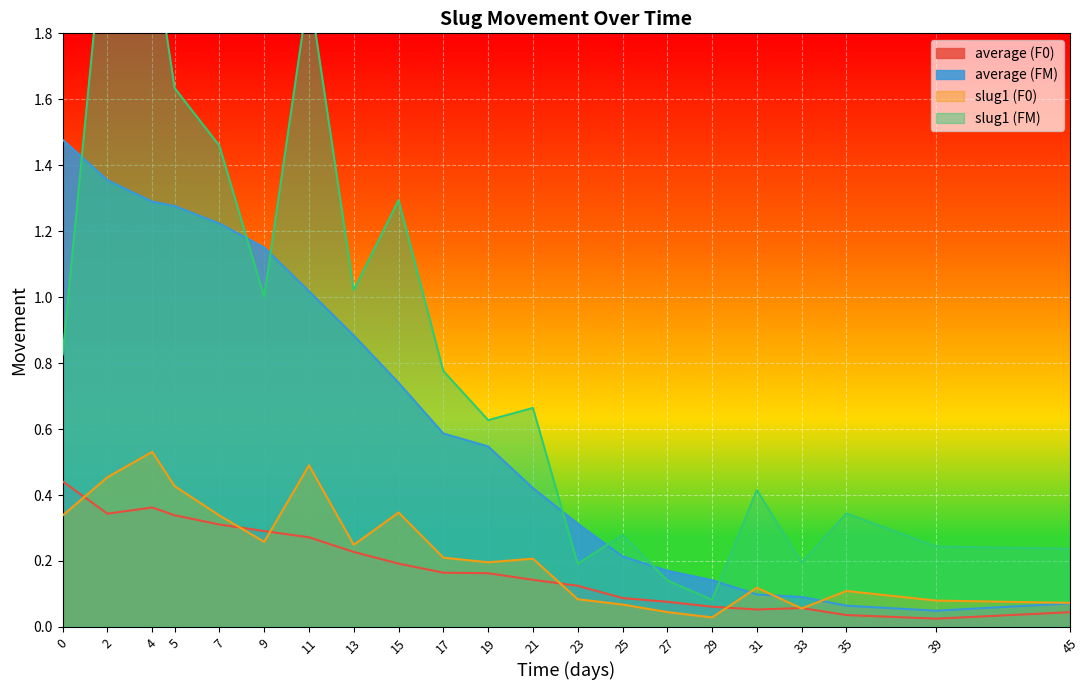

Which category has the lowest value in the average (F0) series?

39